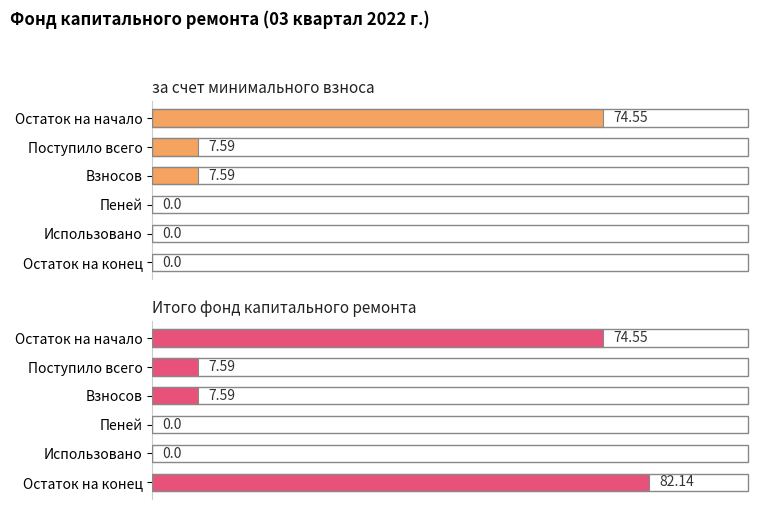

Rank the series at Остаток на начало from highest to lowest value.

за счет минимального взноса, Итого фонд капитального ремонта